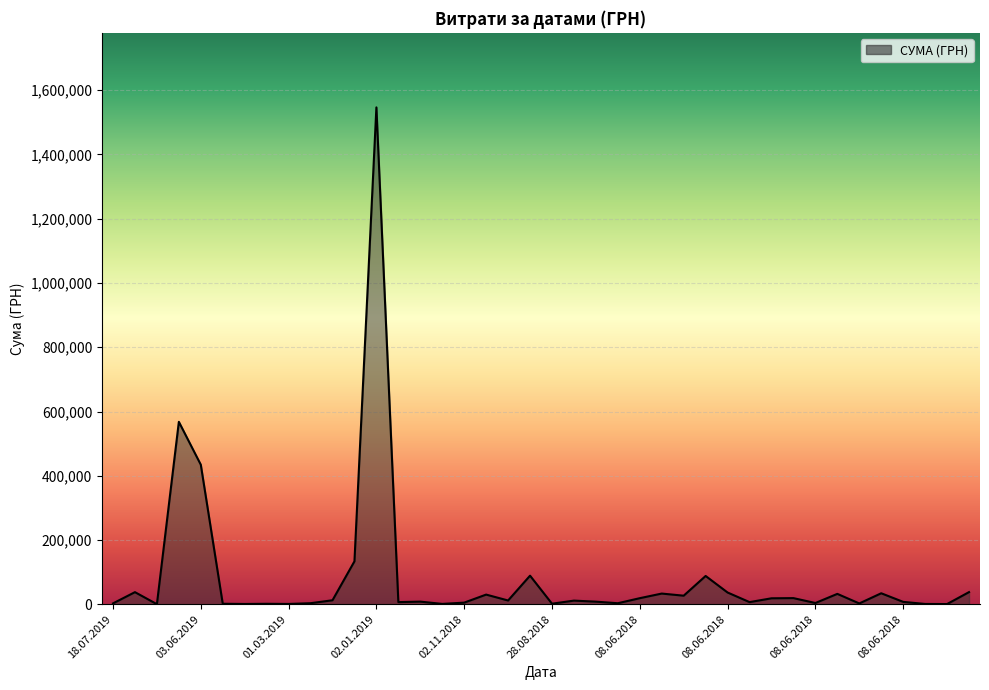

What is the difference between the maximum and minimum values?

1546166.2